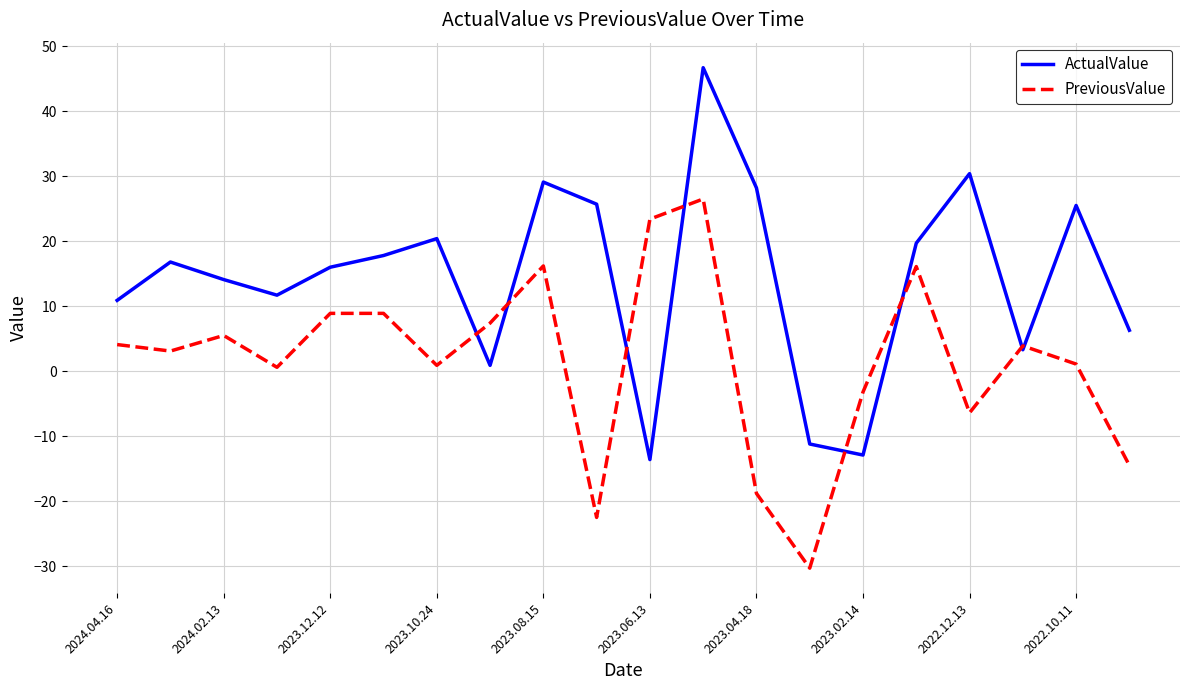

What is the difference between the maximum and second lowest values in the ActualValue series?

59.6